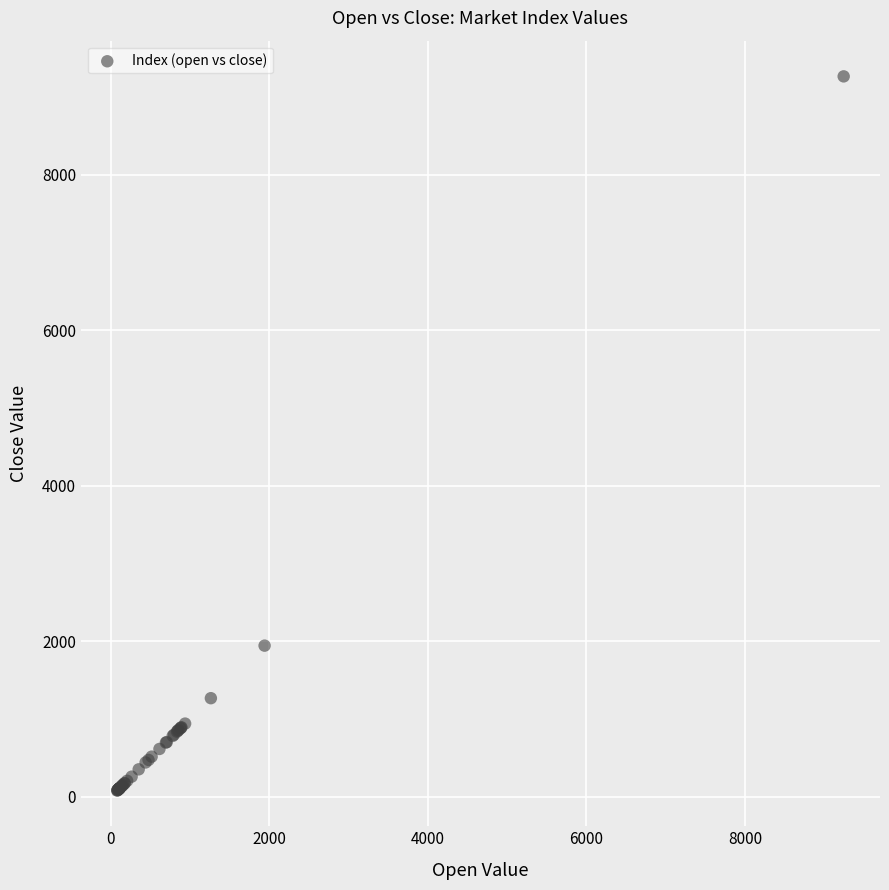

What Y value in the scatter plot is closest to 4673?

1945.9